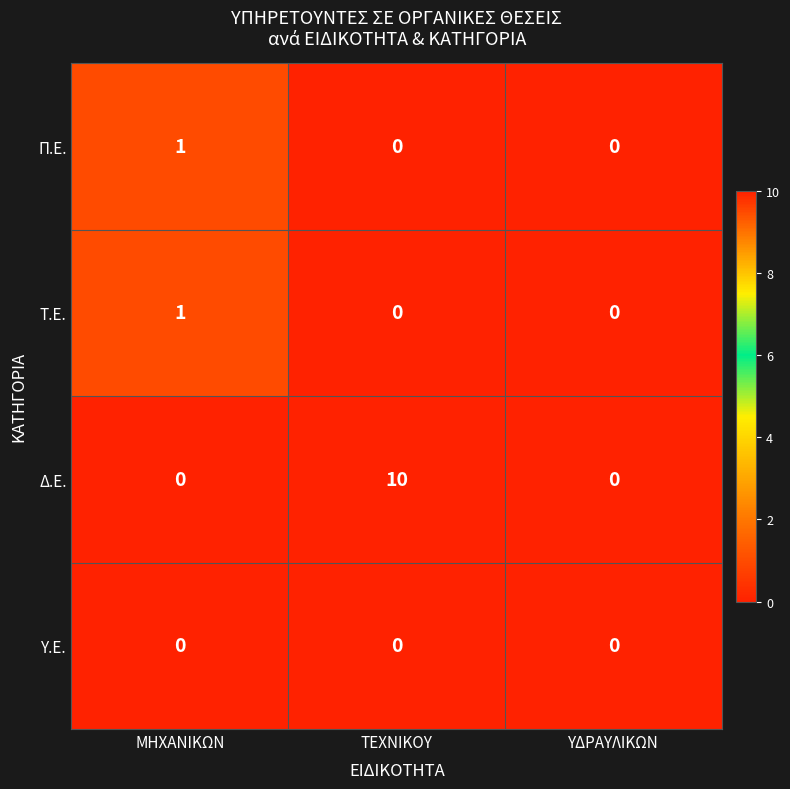

What is the greatest value displayed?

10